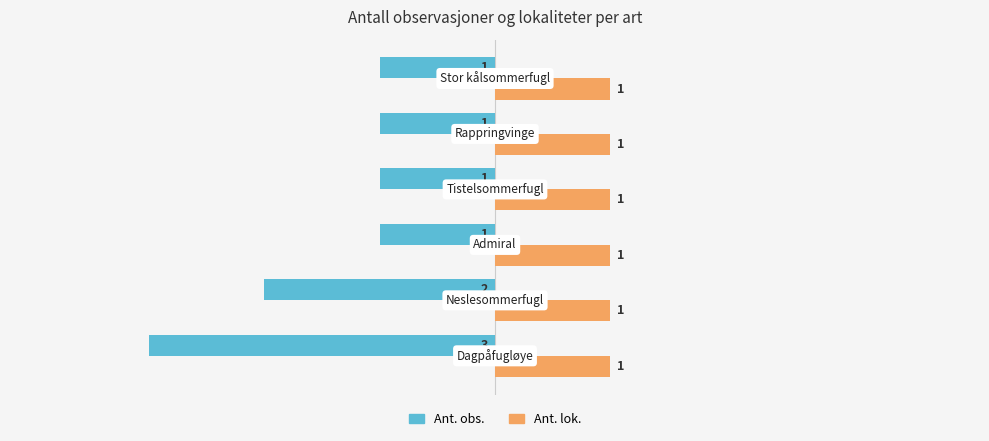

Rank the series by their average value, from highest to lowest.

Ant. lok., Ant. obs.